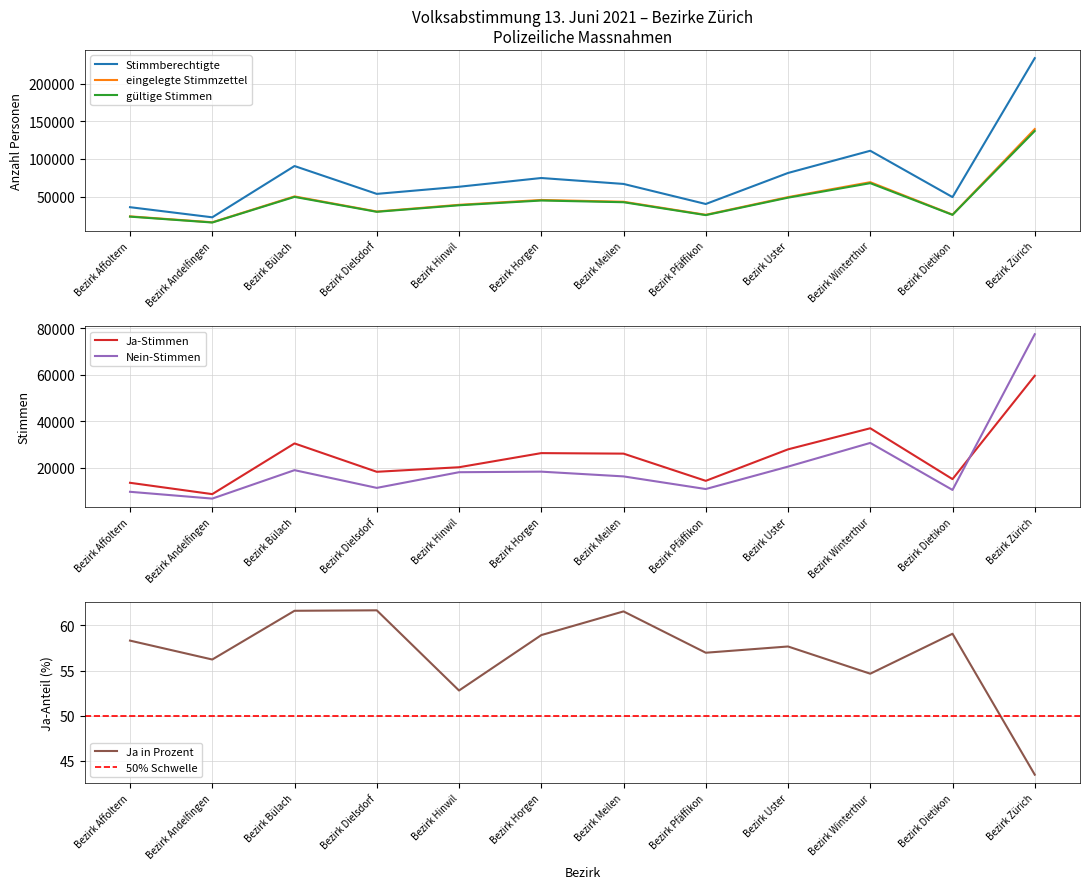

Which label corresponds to the smallest value in the chart?

Bezirk Zürich